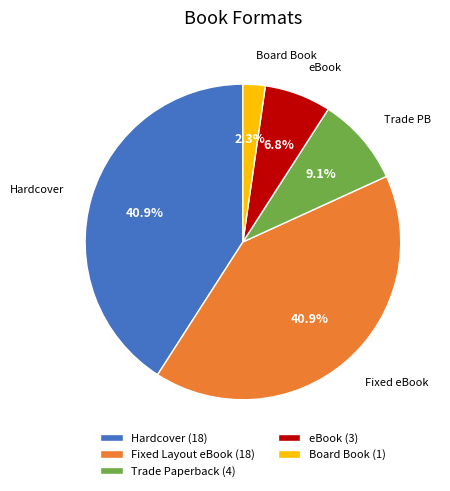

What portion of the pie excludes Trade Paperback?

90.9%